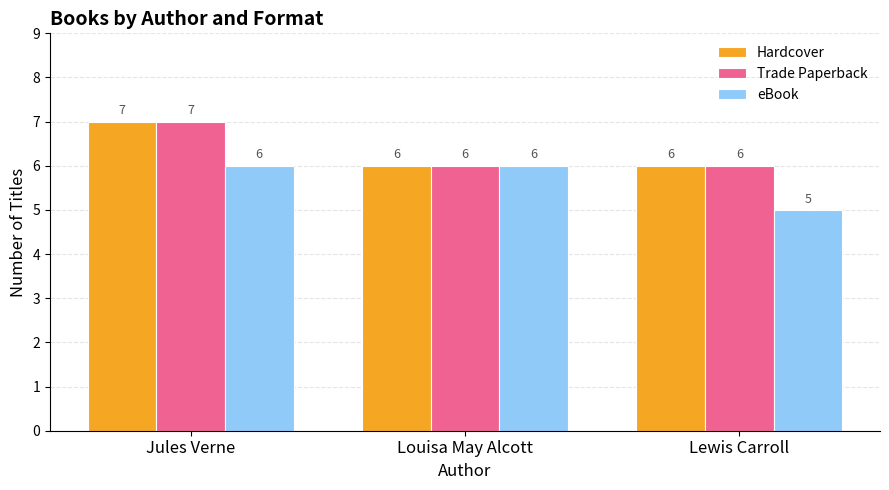

What are all the series names shown in the legend?

Hardcover, Trade Paperback, eBook